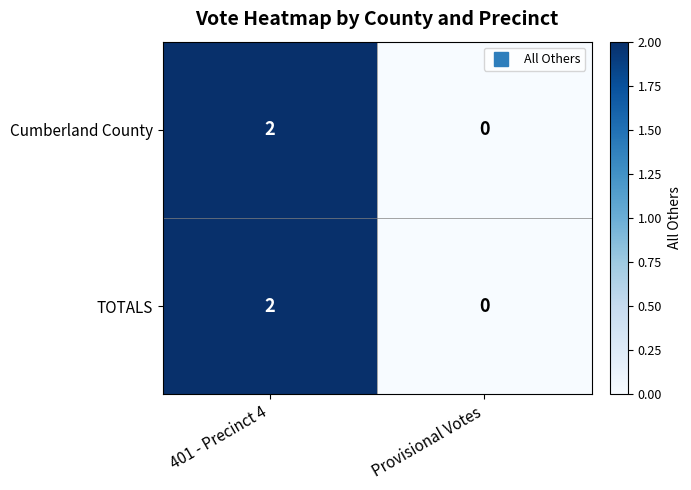

Which category has the highest value across all series?

401 - Precinct 4